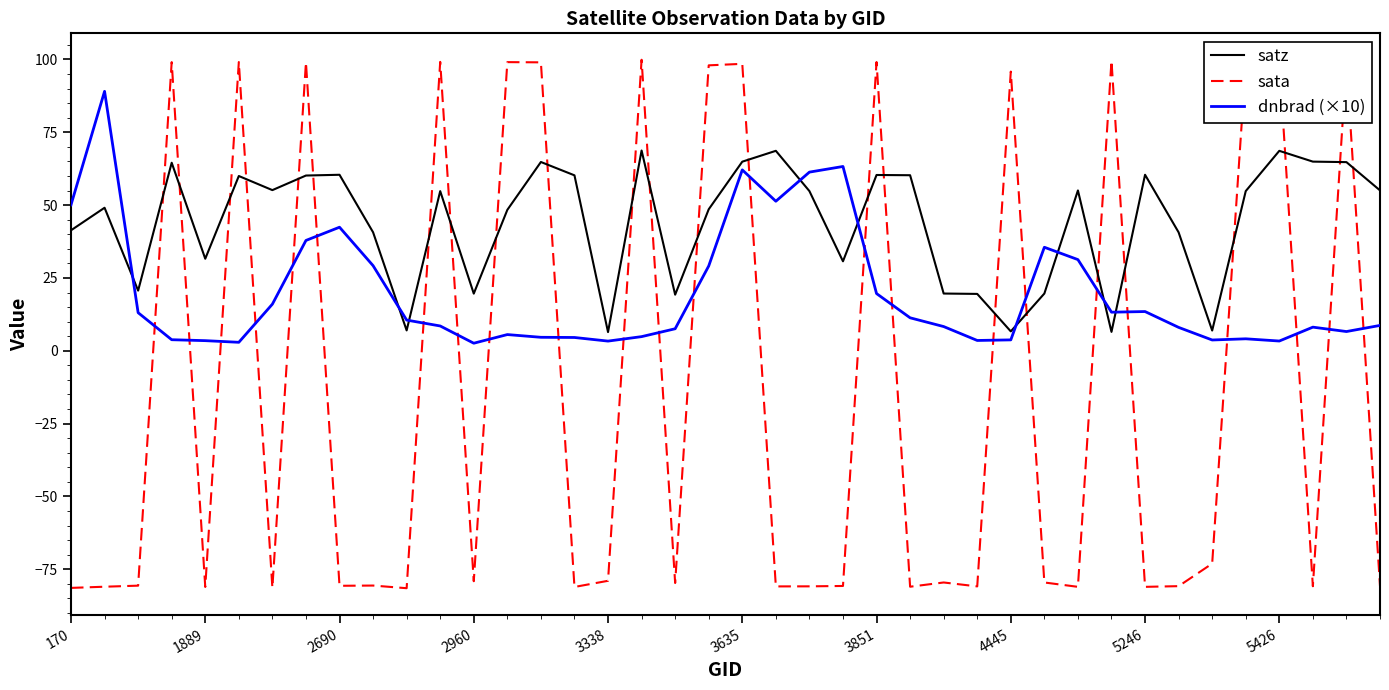

Which series has the widest spread of values?

sata